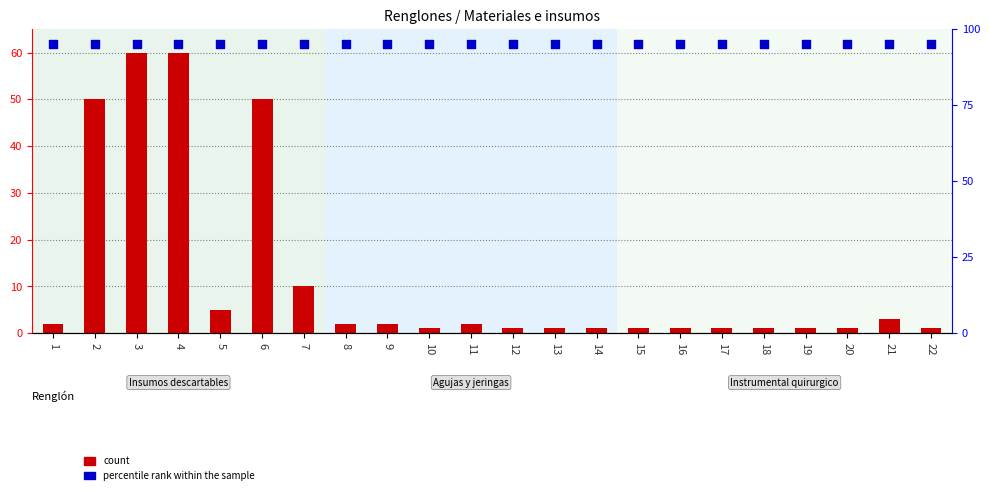

At how many categories does at least one series exceed 90?

22